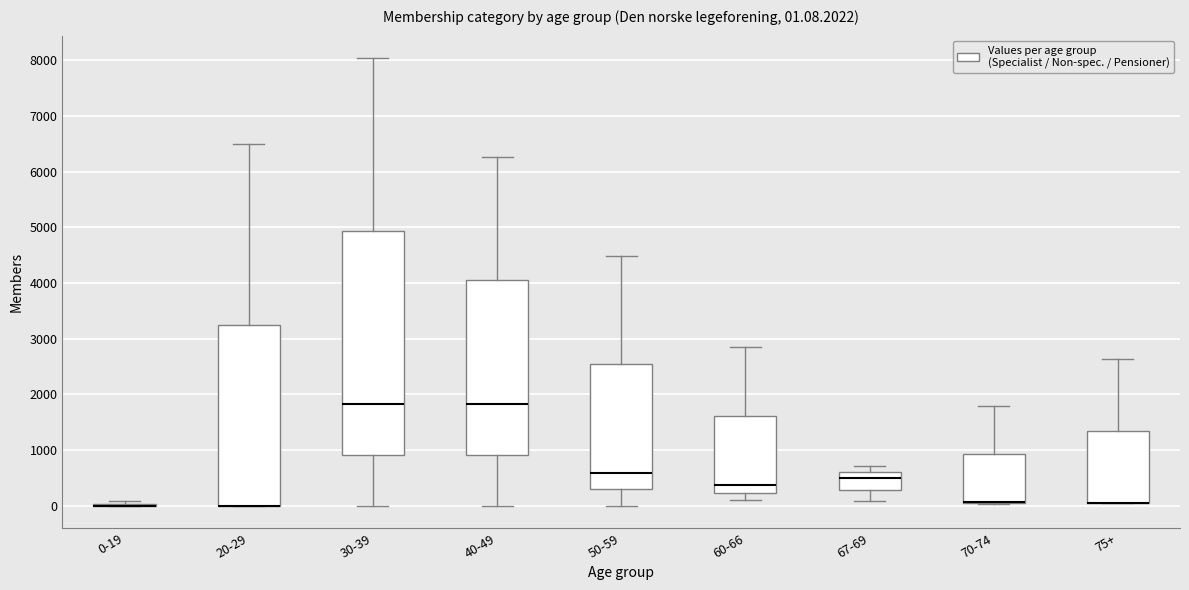

Comparing the boxes themselves (not the whiskers), which one is the tallest?

30-39